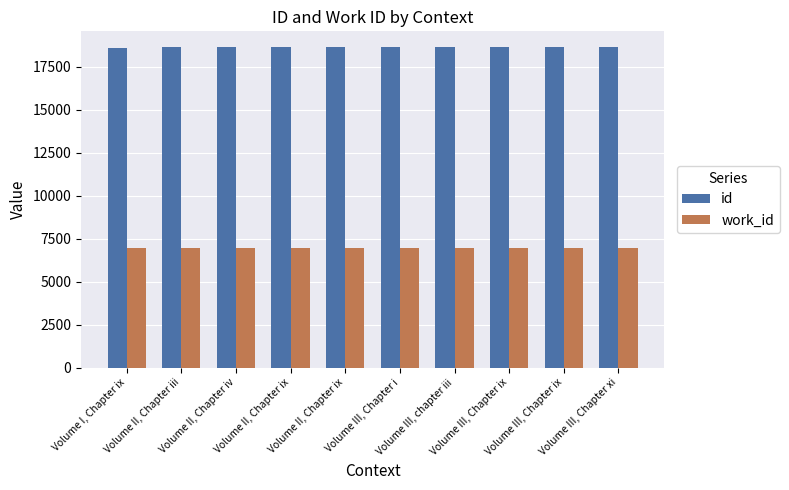

At Volume II, Chapter iv, list the series in order from smallest to largest.

work_id, id